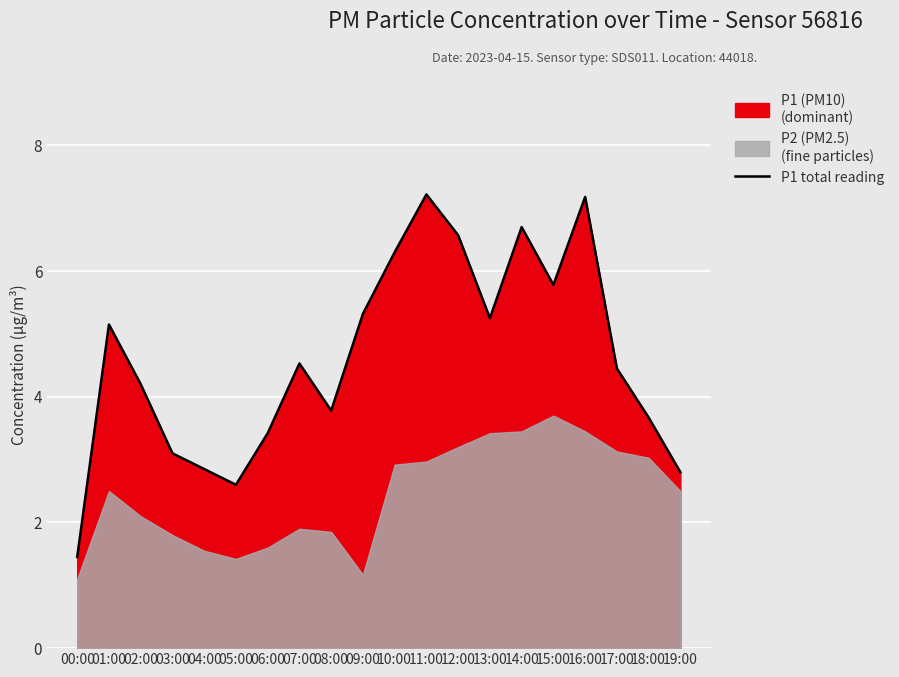

Where does the data first go above 4?

01:00